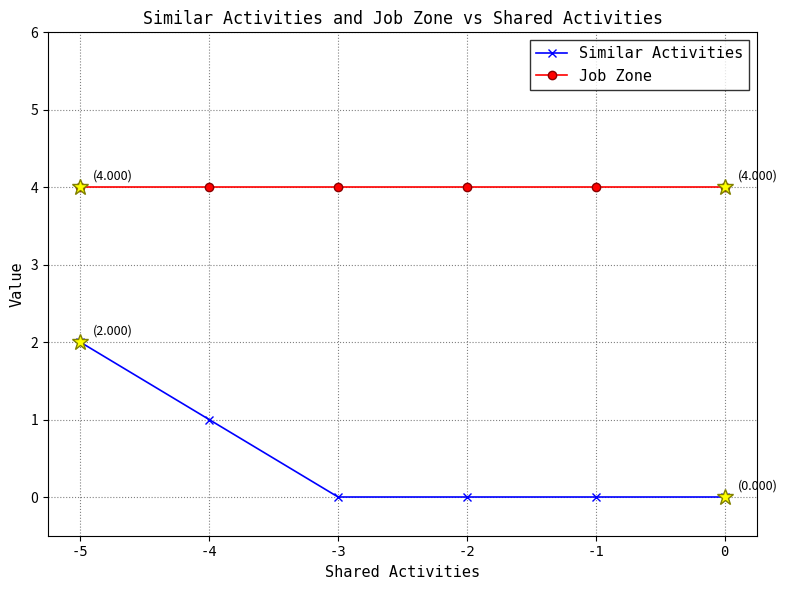

What is the minimum value for Job Zone?

4